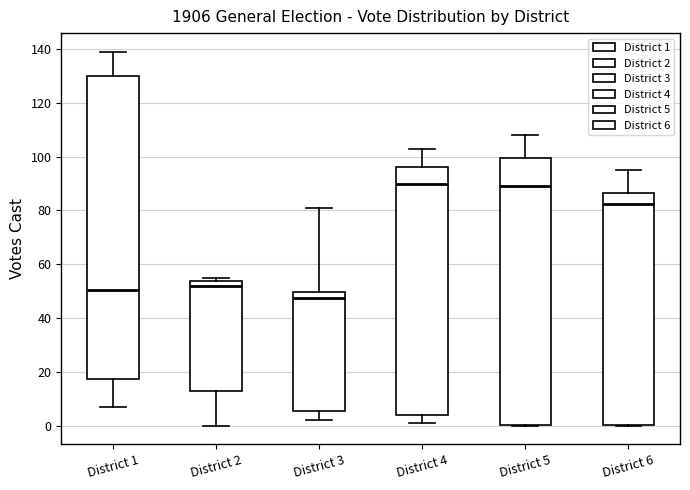

Comparing the boxes themselves (not the whiskers), which one is the tallest?

District 1